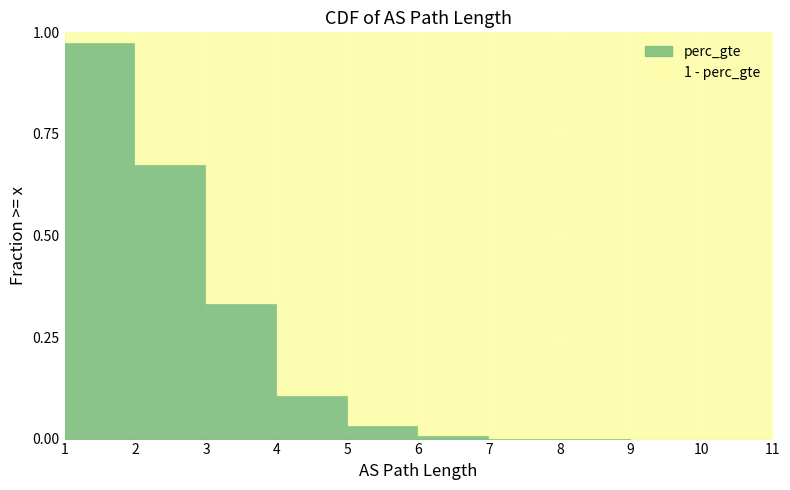

The chart shows a value of 1.5 at 1. True or false?

False